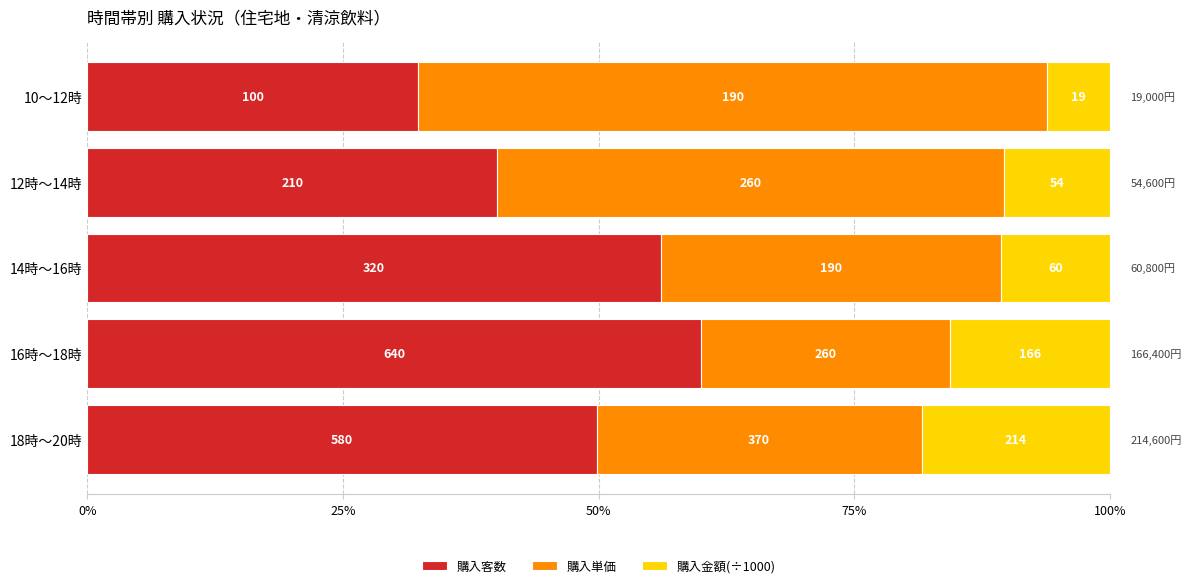

List the series in order of their peak value, highest first.

購入単価, 購入客数, 購入金額(÷1000)